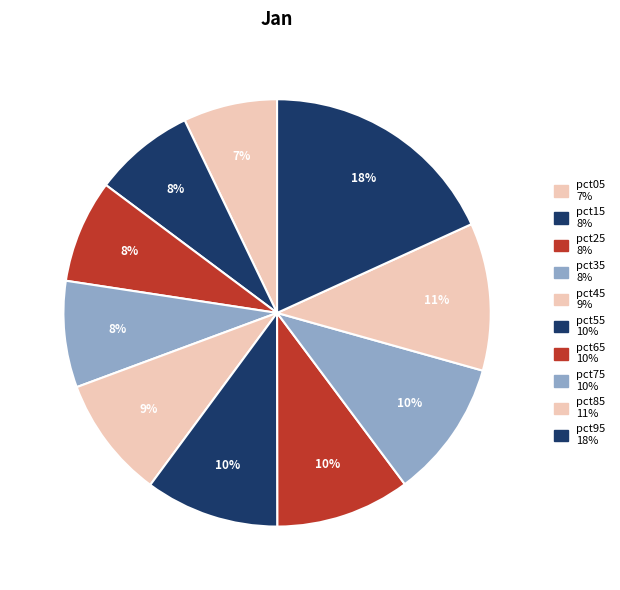

To the nearest percent, what portion does pct55 represent?

10%